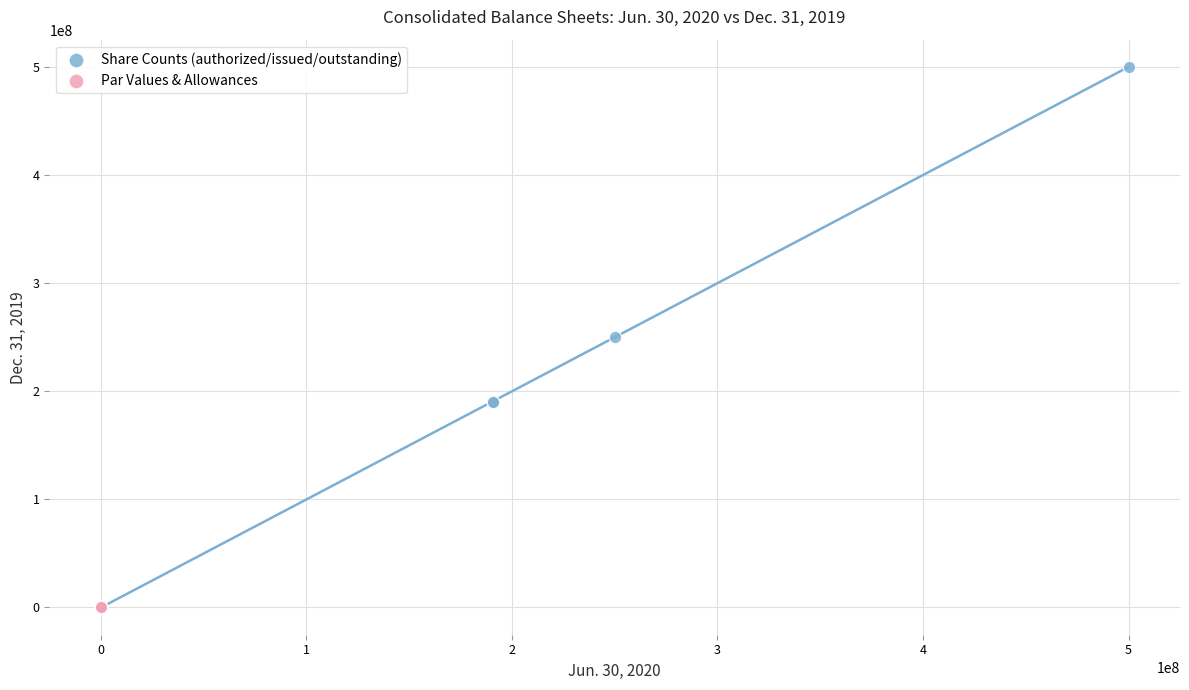

Which series has the largest Y range (max minus min)?

Share Counts (authorized/issued/outstanding)